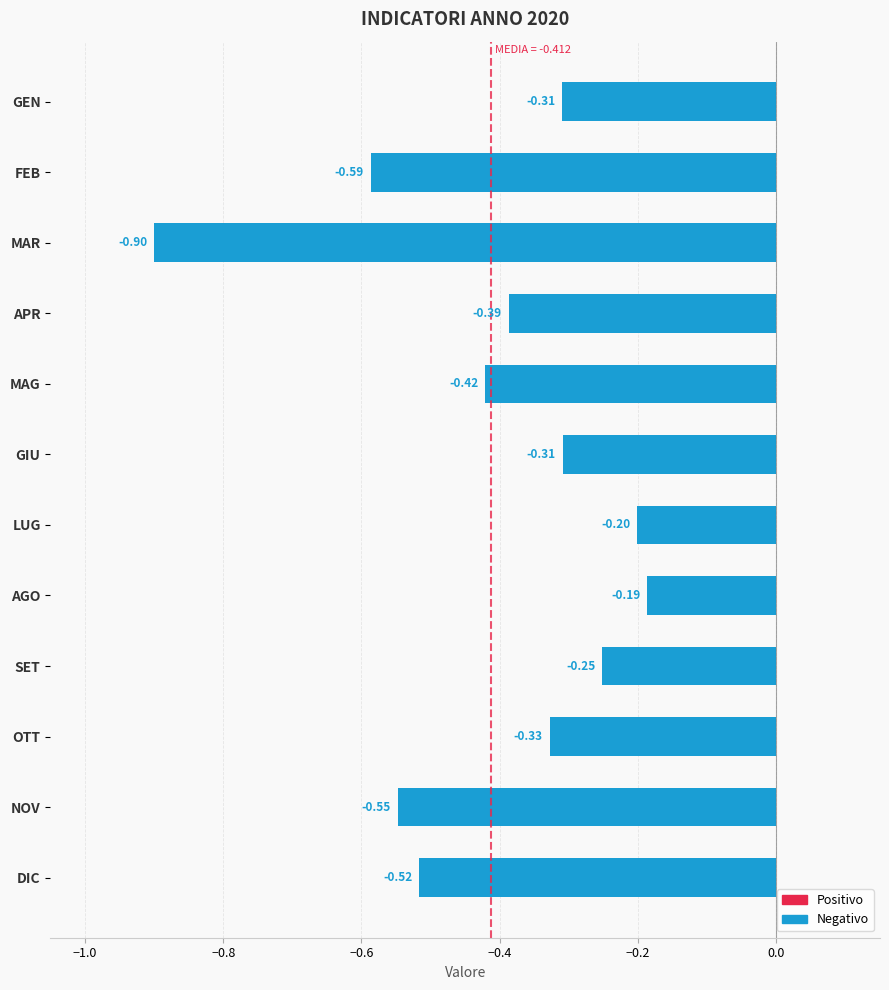

What is the sum of the values at MAG and DIC?

-0.9